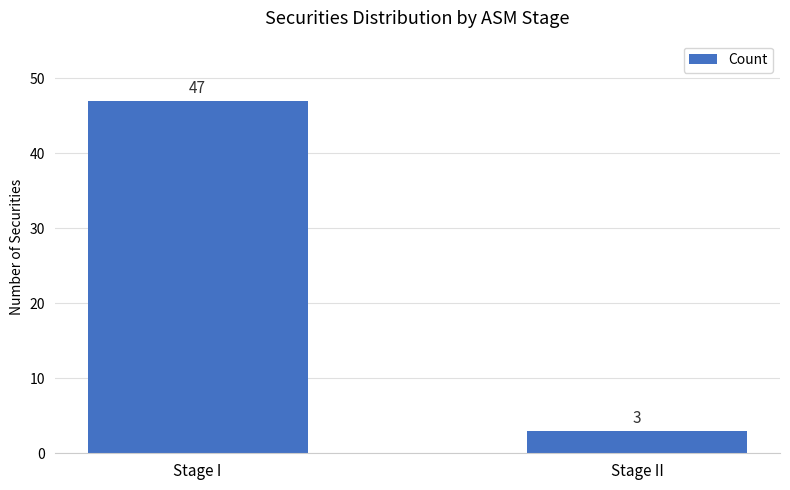

Reading right to left, list all the values displayed in this chart.

Stage II=3	Stage I=47